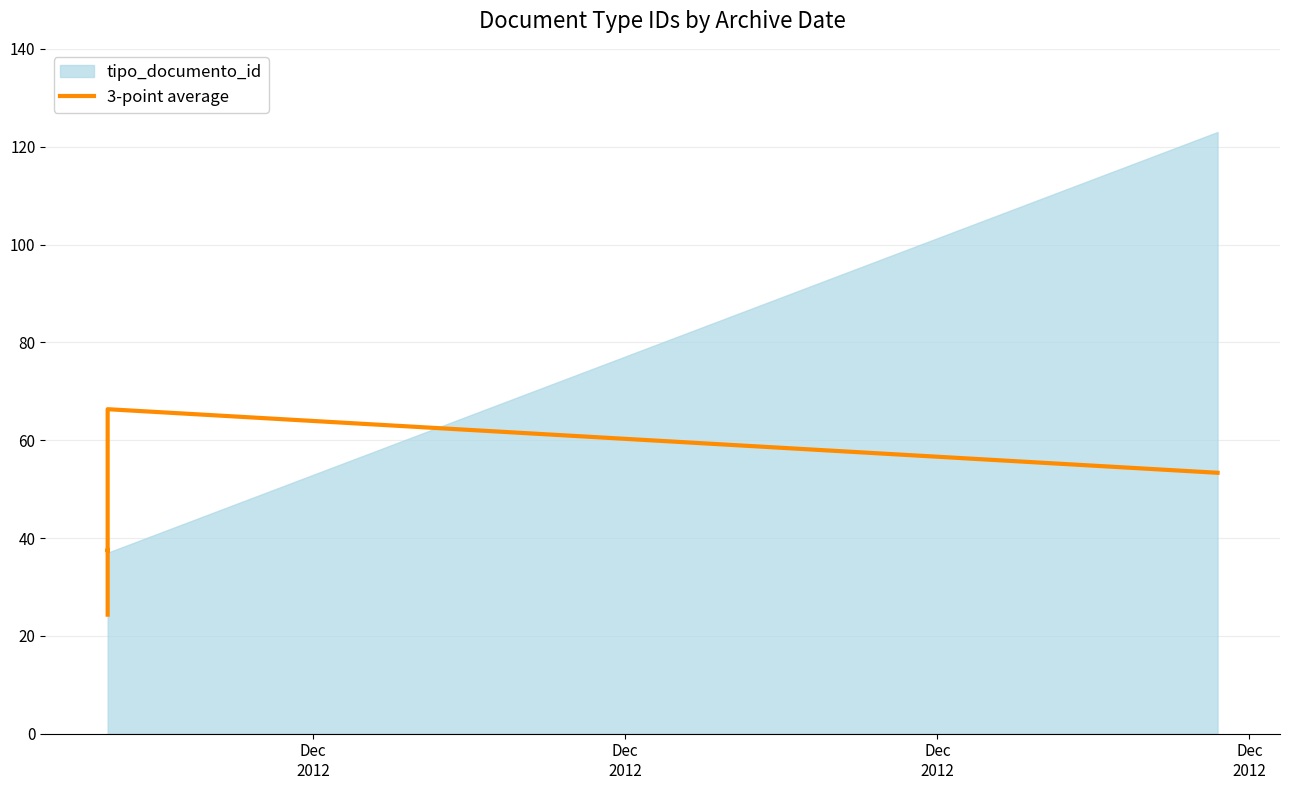

Where is the first local maximum?

Dec
2012